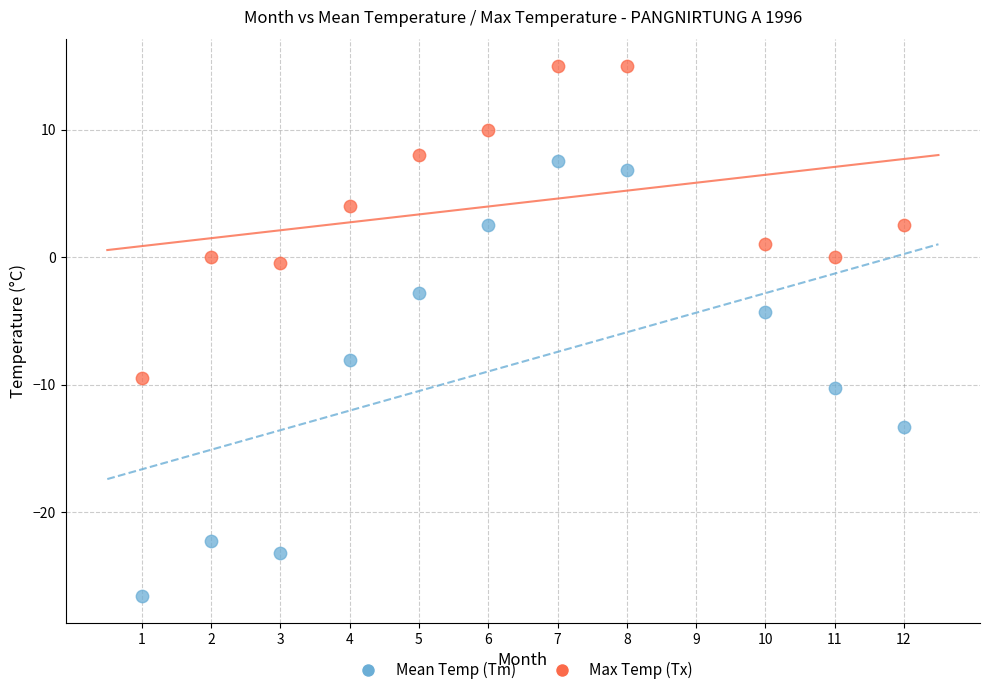

What are all the series names shown in the legend?

Mean Temp (Tm), Max Temp (Tx)